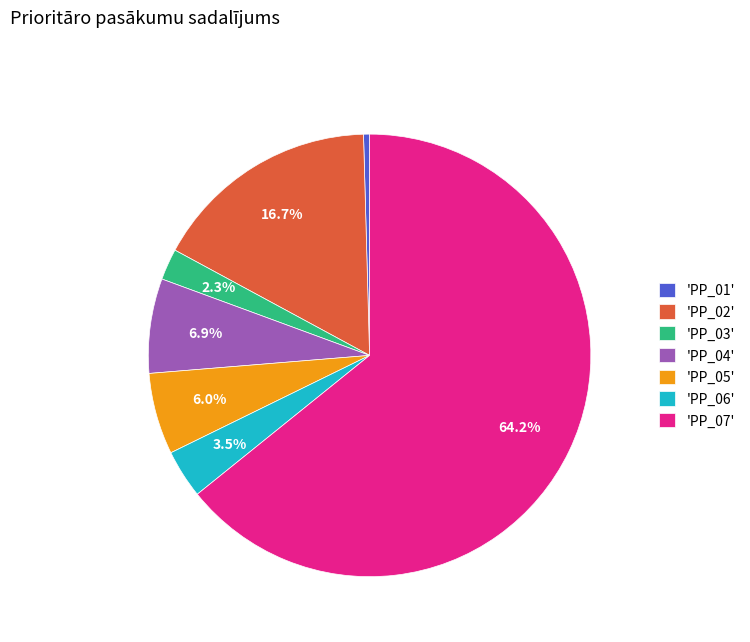

How much of the chart is everything except 'PP_02'?

83.3%